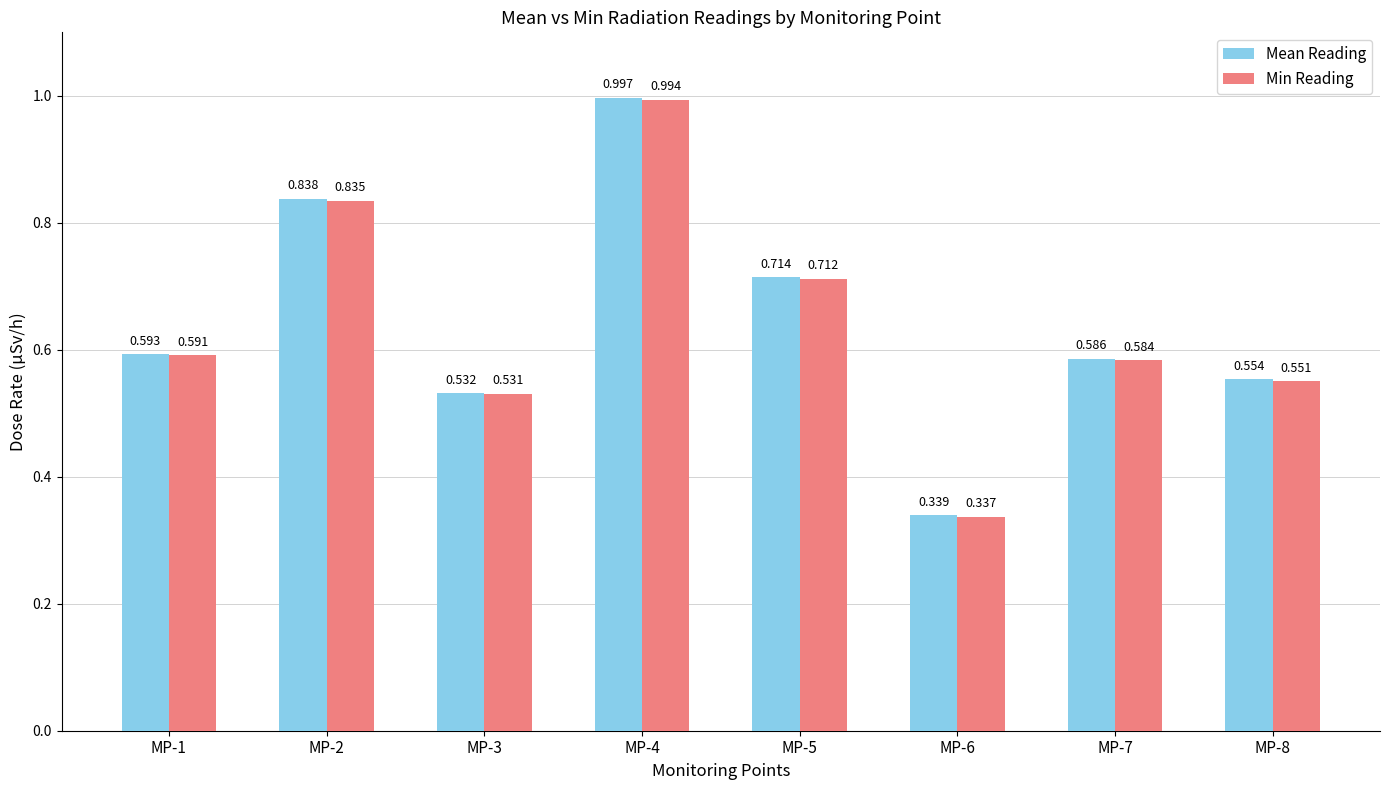

Rank the series at MP-6 from lowest to highest value.

Min Reading, Mean Reading